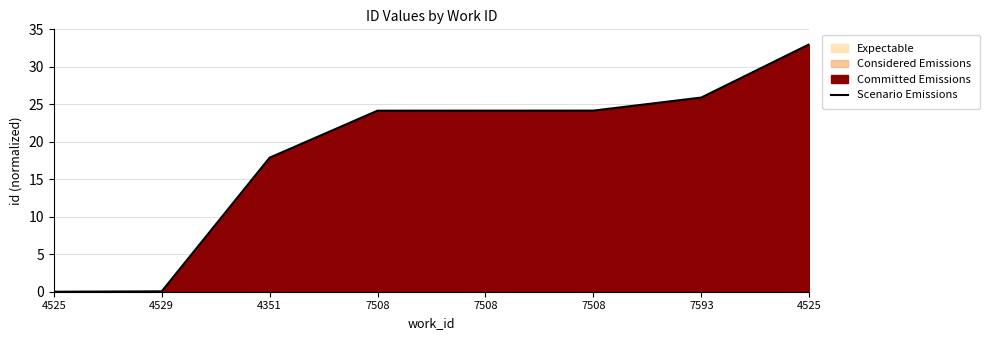

List the labels in order of value, largest first.

4525, 7593, 7508, 7508, 7508, 4351, 4529, 4525